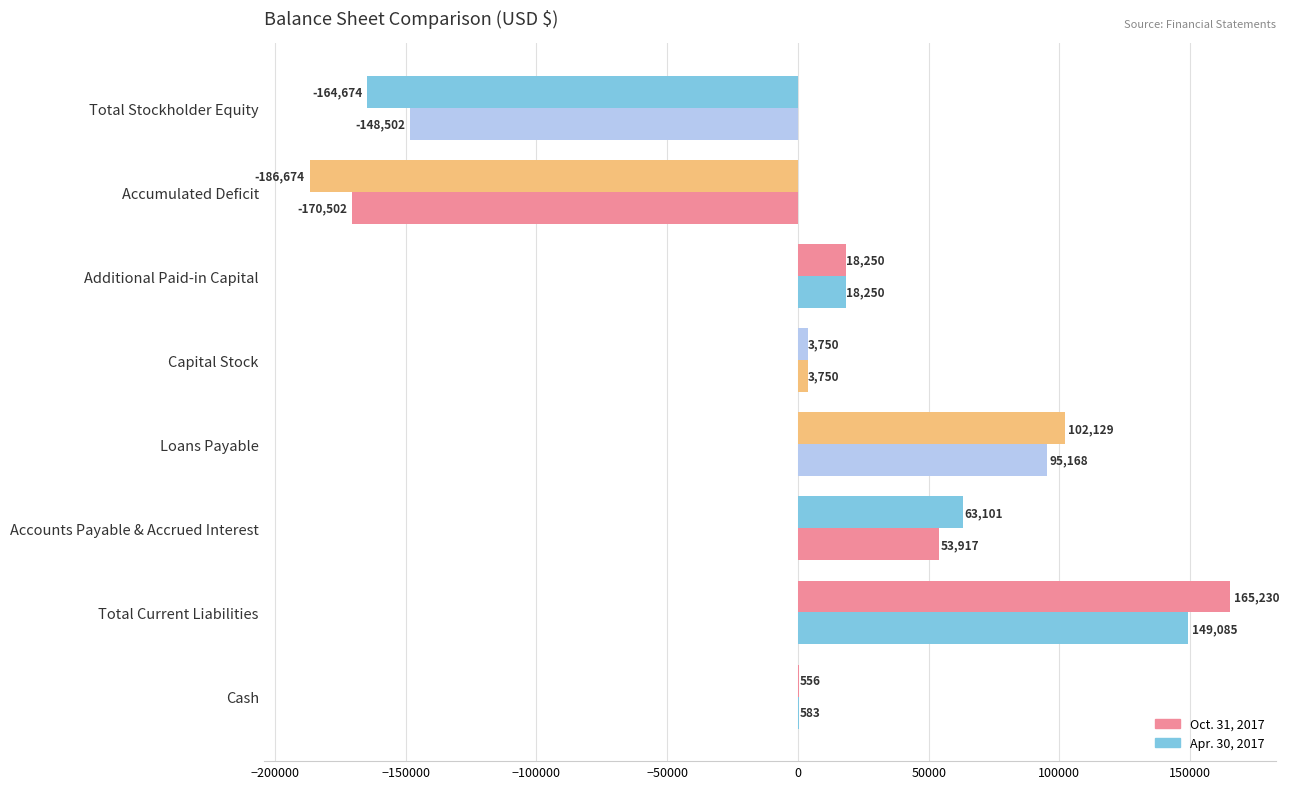

Count the number of categories in the chart.

8